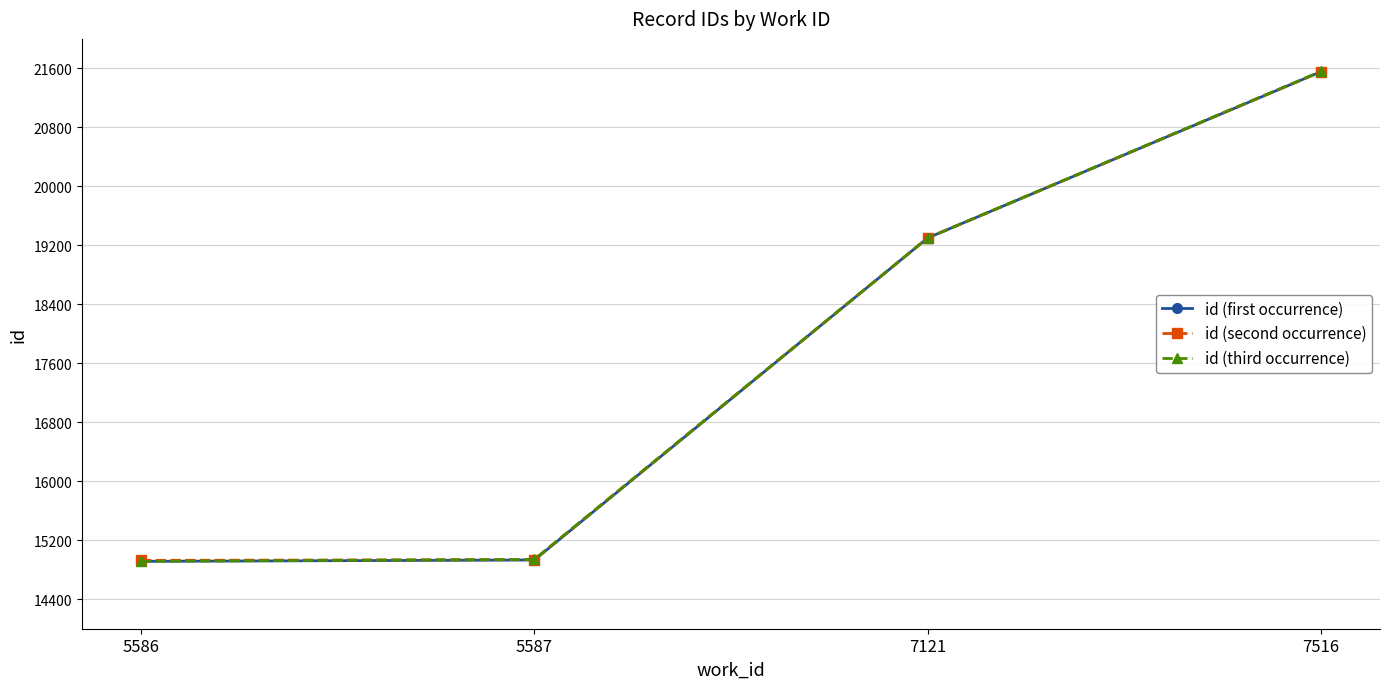

Rank the series by their average value, from lowest to highest.

id (first occurrence), id (third occurrence), id (second occurrence)